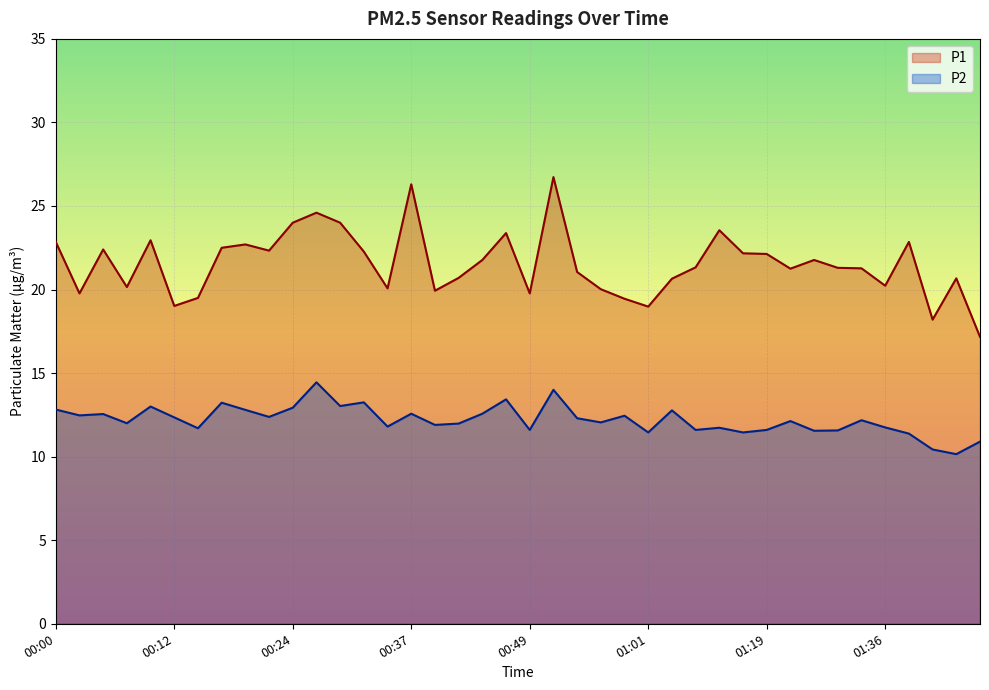

Reading right to left, list all the values displayed in this chart.

P1: 01:46=17.2	01:43=20.7	01:41=18.2	01:38=22.9	01:36=20.2	01:33=21.3	01:31=21.3	01:26=21.8	01:21=21.2	01:19=22.1	01:16=22.2	01:13=23.6	01:06=21.3	01:03=20.6	01:01=19.0	00:58=19.4	00:56=20.0	00:53=21.1	00:51=26.7	00:49=19.8	00:46=23.4	00:44=21.8	00:41=20.7	00:39=19.9	00:37=26.3	00:34=20.1	00:32=22.3	00:29=24.0	00:27=24.6	00:24=24.0	00:22=22.3	00:20=22.7	00:17=22.5	00:15=19.5	00:12=19.0	00:10=22.9	00:07=20.1	00:05=22.4	00:03=19.8	00:00=22.9
P2: 01:46=10.9	01:43=10.2	01:41=10.4	01:38=11.4	01:36=11.8	01:33=12.2	01:31=11.6	01:26=11.6	01:21=12.1	01:19=11.6	01:16=11.4	01:13=11.7	01:06=11.6	01:03=12.8	01:01=11.4	00:58=12.4	00:56=12.1	00:53=12.3	00:51=14.0	00:49=11.6	00:46=13.4	00:44=12.6	00:41=12.0	00:39=11.9	00:37=12.6	00:34=11.8	00:32=13.2	00:29=13.0	00:27=14.4	00:24=12.9	00:22=12.4	00:20=12.8	00:17=13.2	00:15=11.7	00:12=12.3	00:10=13.0	00:07=12.0	00:05=12.6	00:03=12.5	00:00=12.8